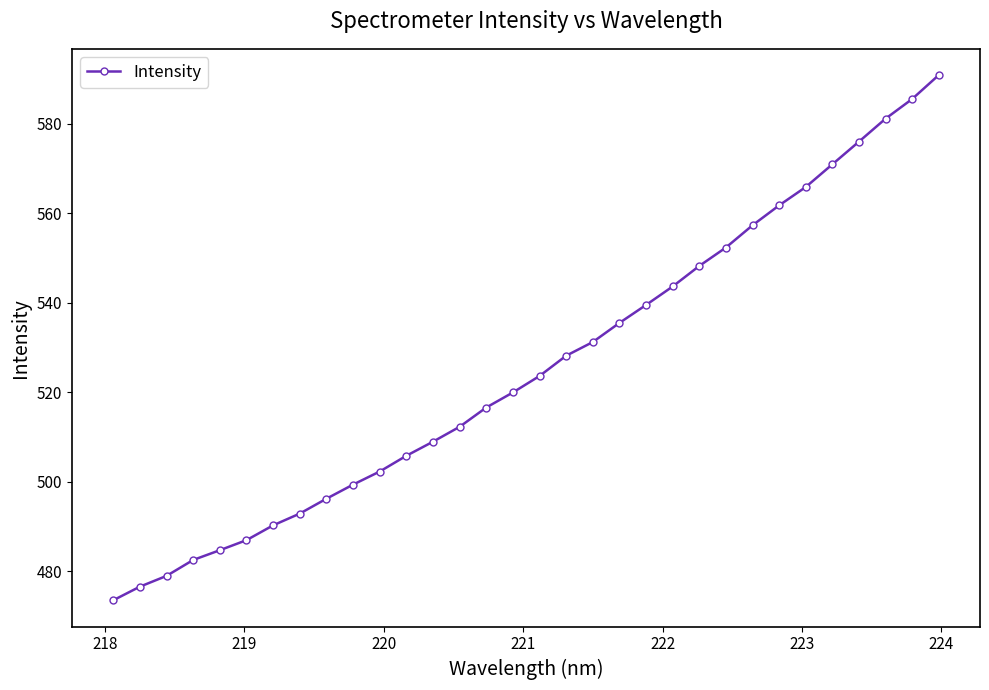

What is the average value?

525.6